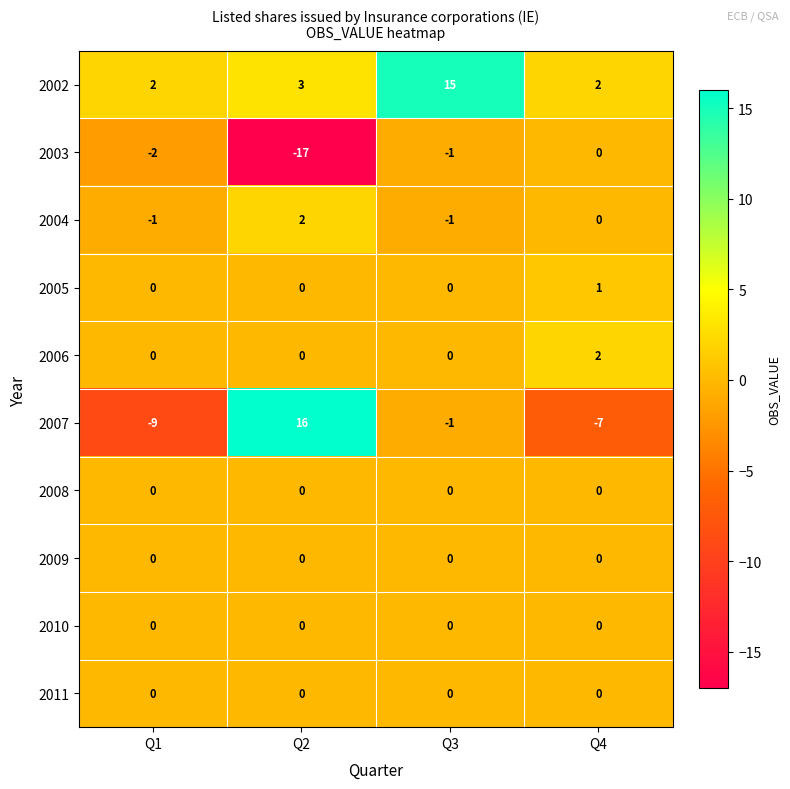

Which label corresponds to the smallest value in the chart?

Q2